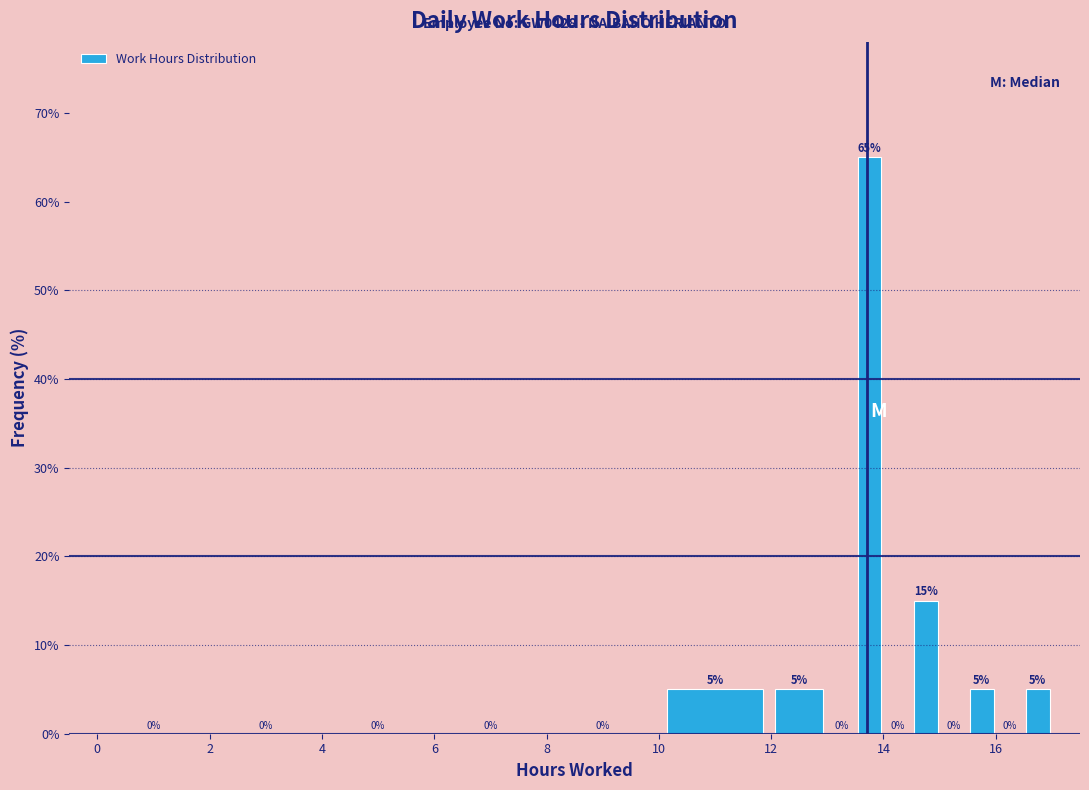

Read against the x-axis, roughly where is the centre of the tallest bar?

13.8